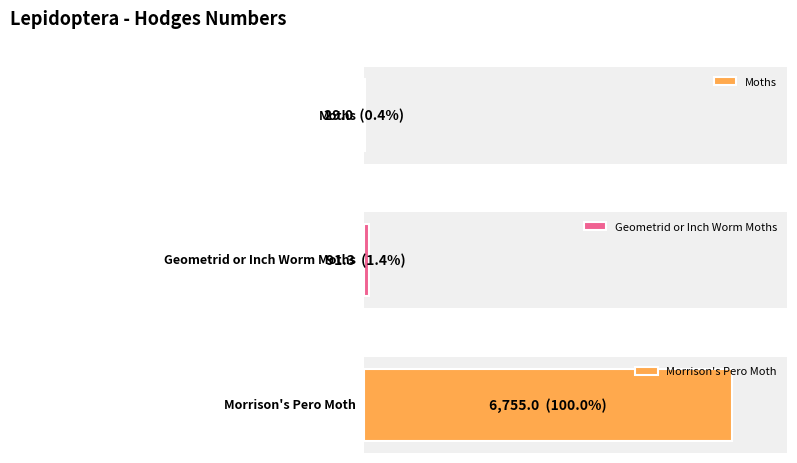

What is the change in value from Moths to Morrison's Pero Moth?

+6726.0